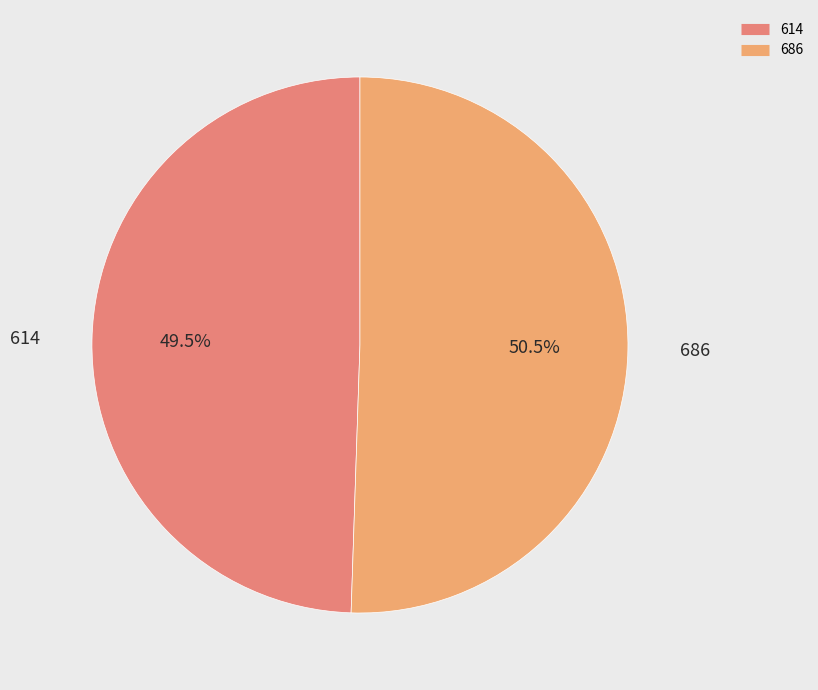

Approximately how many times larger is the value at 614 compared to 686?

1.0